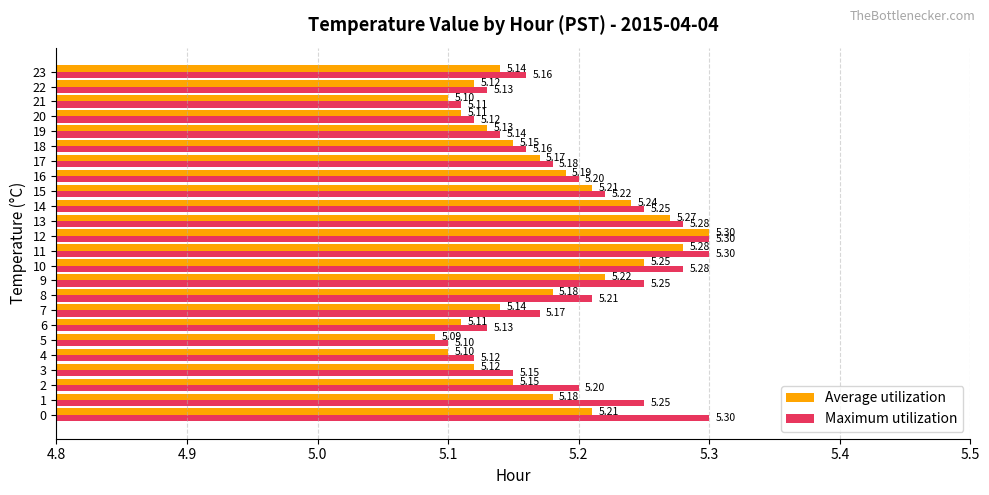

Which series has the largest total across all categories?

Maximum utilization